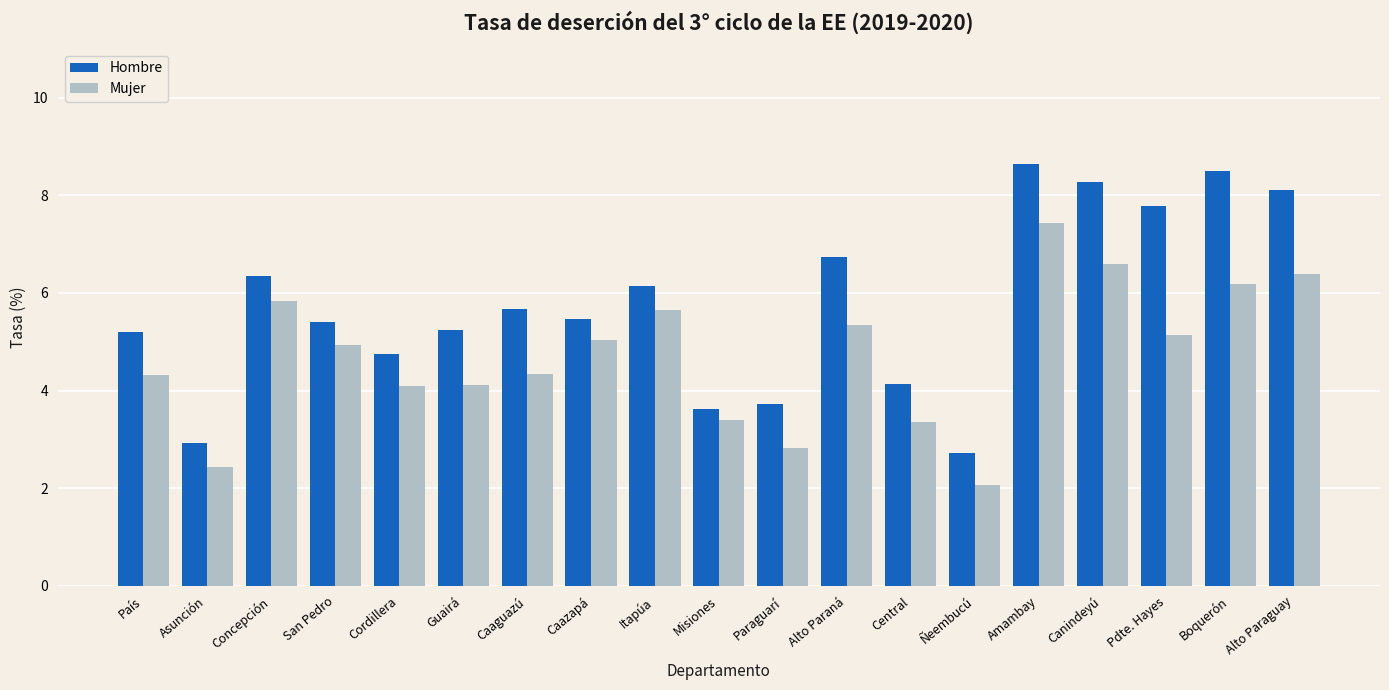

What is the smallest value displayed?

2.1